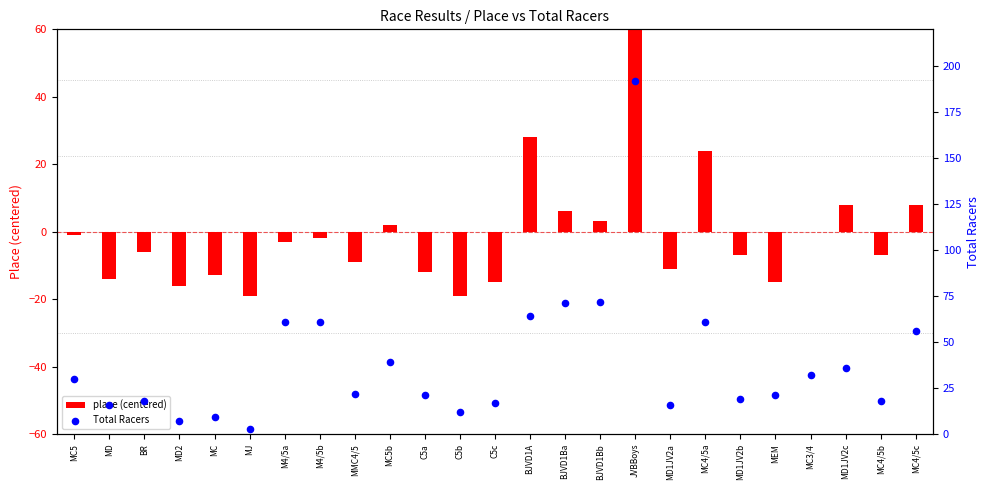

Which series contains the highest Y value?

Total Racers